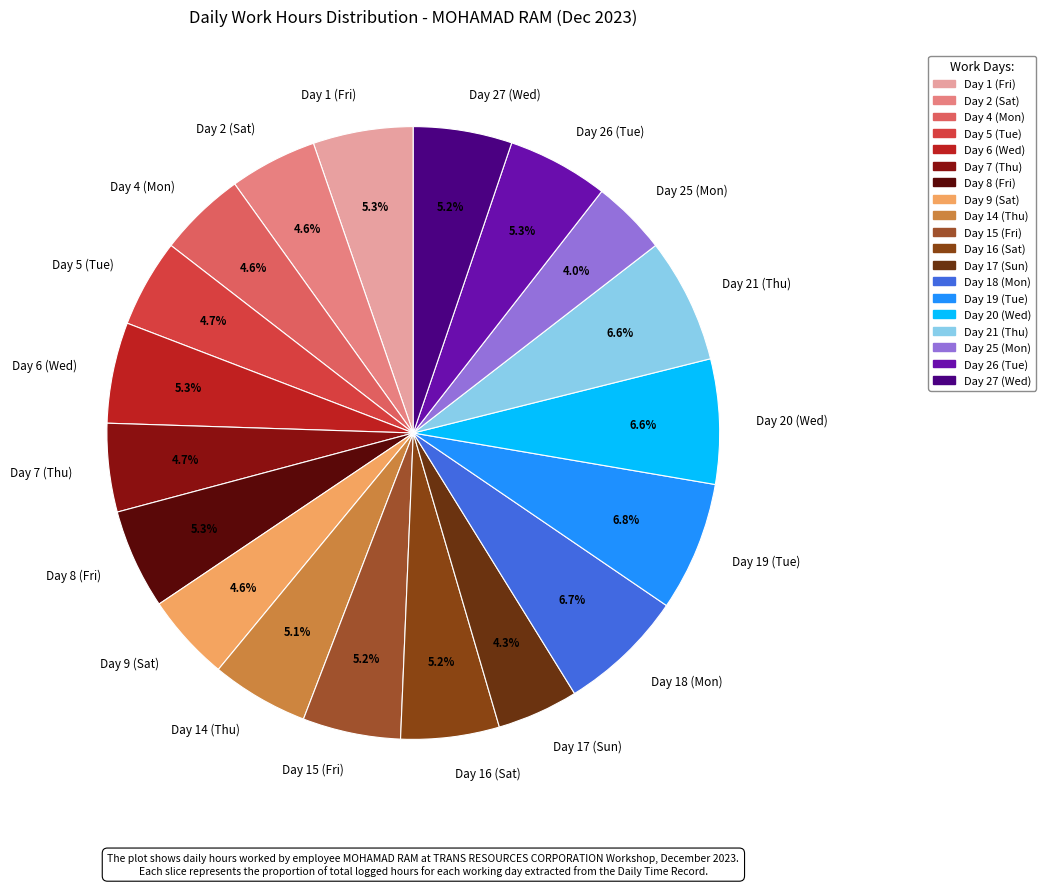

Does Day 26 (Tue) account for over 50% of the chart?

No